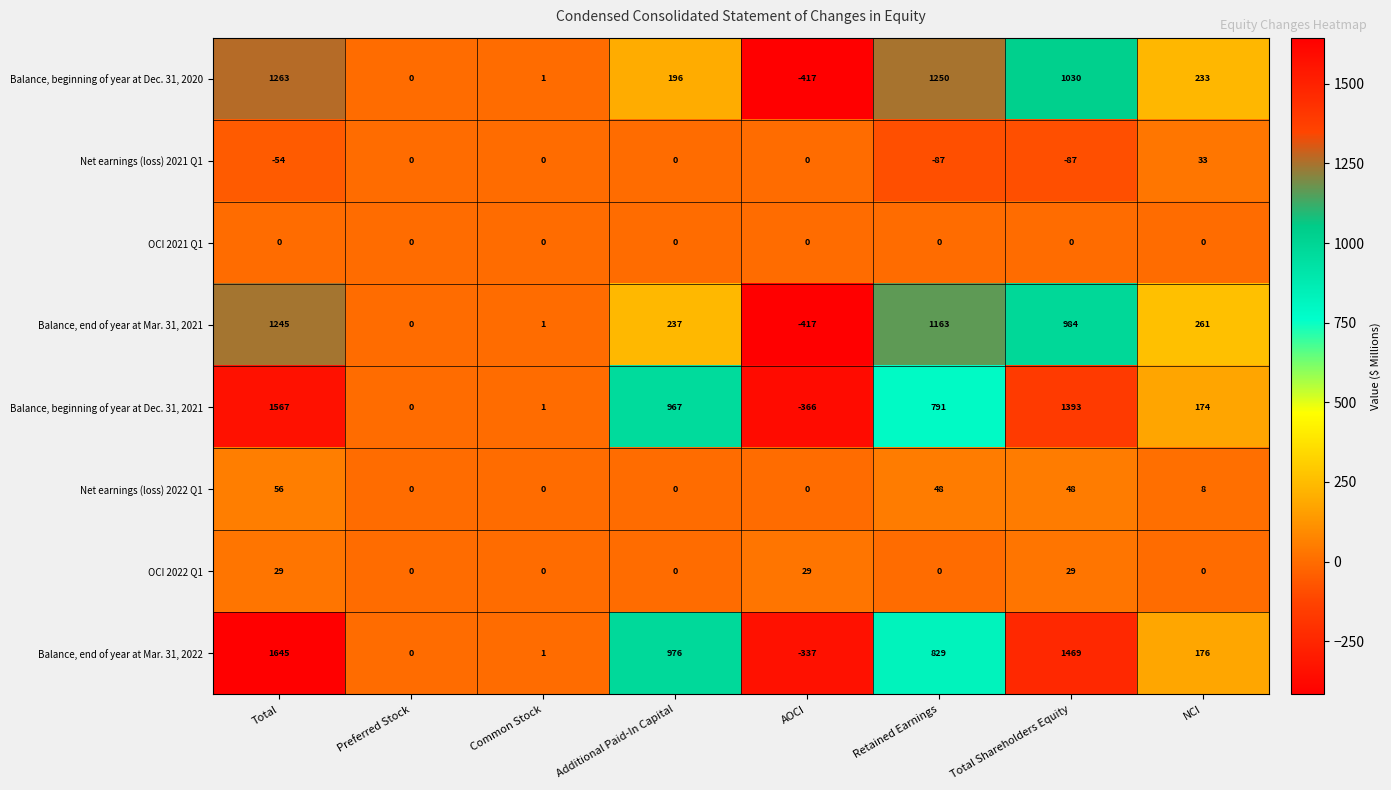

How many data points in Balance, beginning of year at Dec. 31, 2020 are less than 233?

4